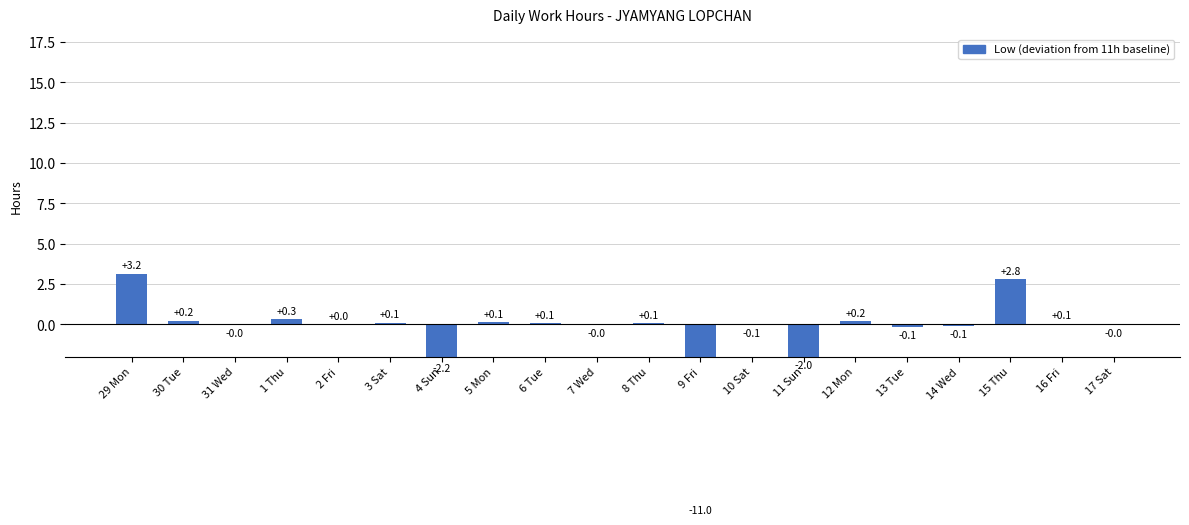

The chart shows a value of 0.1 at 5 Mon. True or false?

True